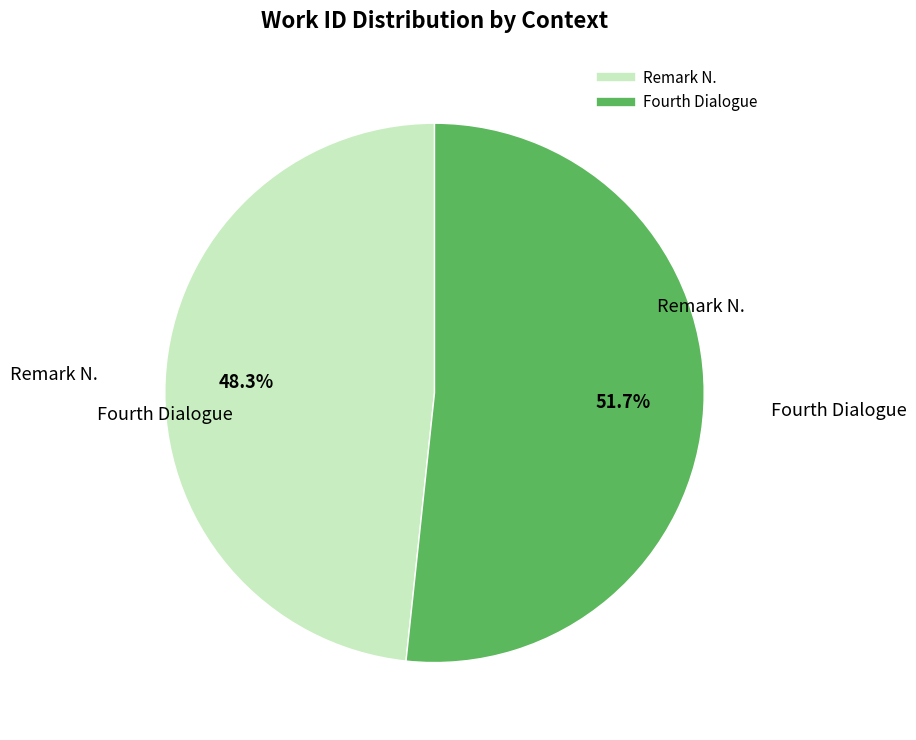

What is the ratio of the value at Fourth Dialogue to the value at Remark N.?

1.1